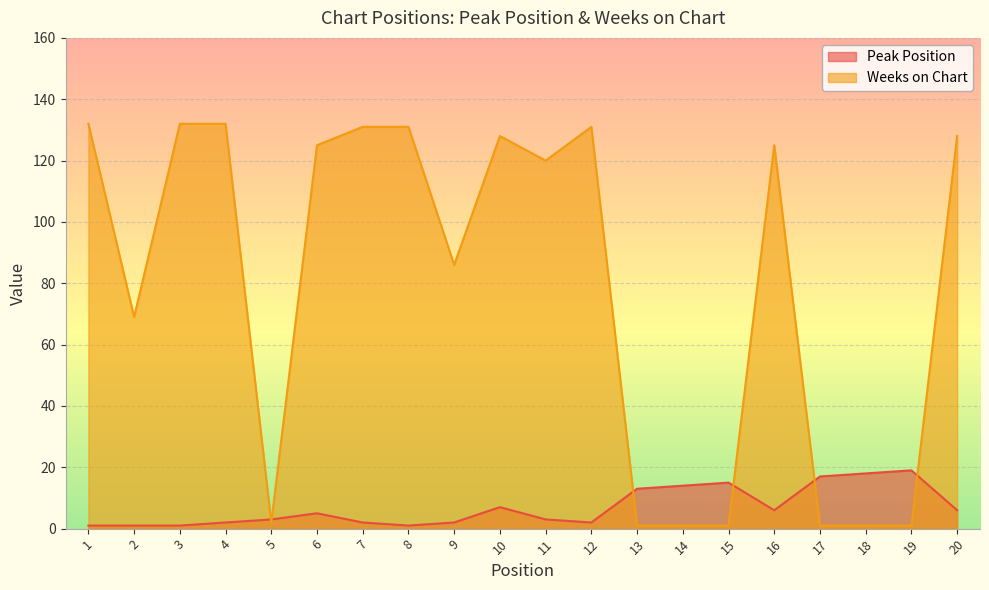

At which label is Peak Position closest to 10?

10